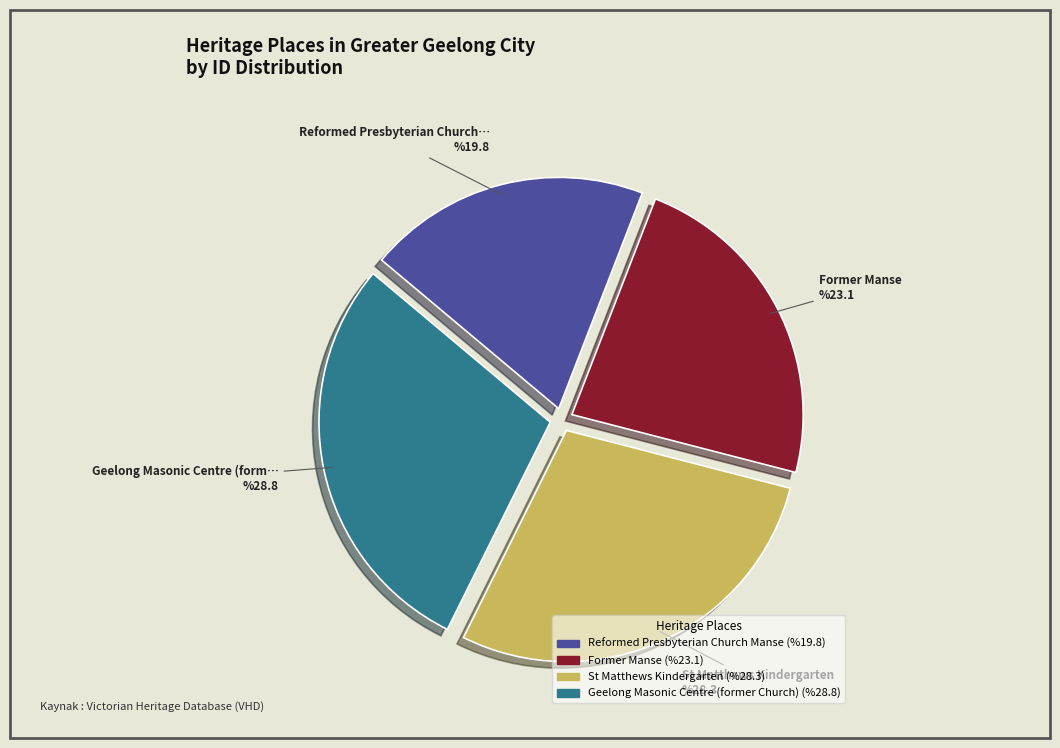

Which slice is the smallest?

Reformed Presbyterian Church Manse